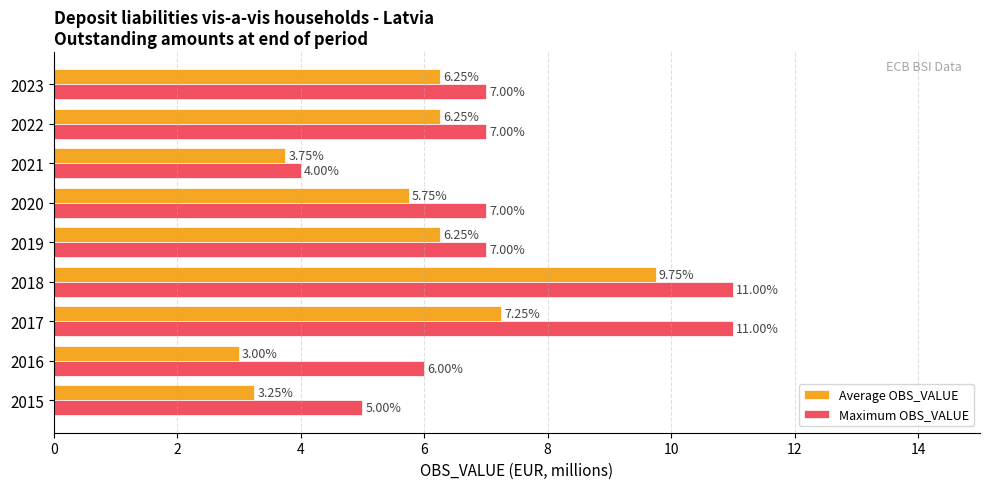

What is the difference between the second highest and minimum values in the Maximum OBS_VALUE series?

7.0